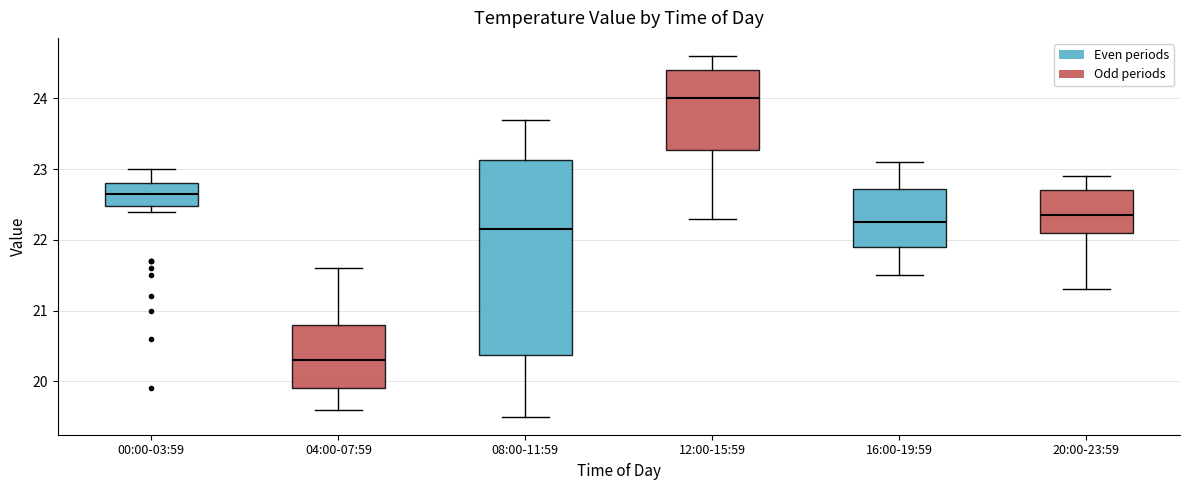

Which box is the tallest, from its lower edge to its upper edge?

08:00-11:59